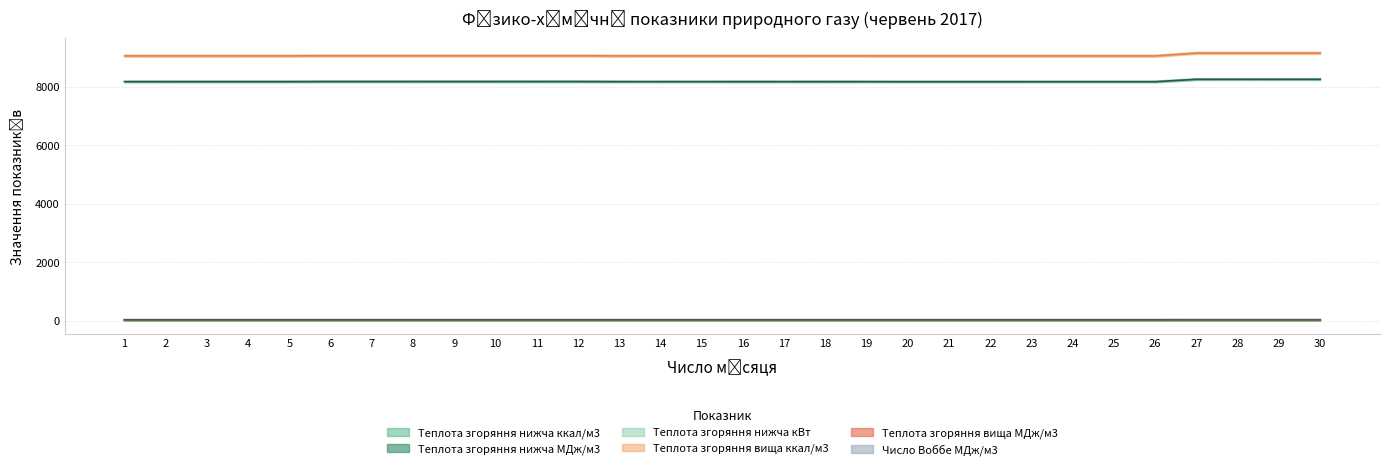

True or false: Теплота згоряння вища МДж/м3 and Теплота згоряння нижча кВт intersect in this chart.

False